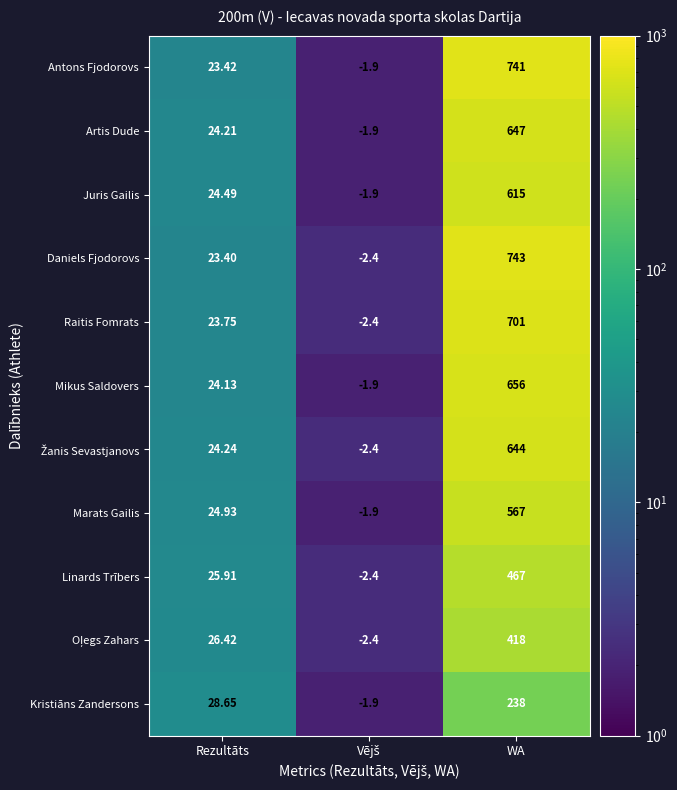

Is the value of Antons Fjodorovs at Rezultāts greater than the value of Kristiāns Zandersons at WA?

No